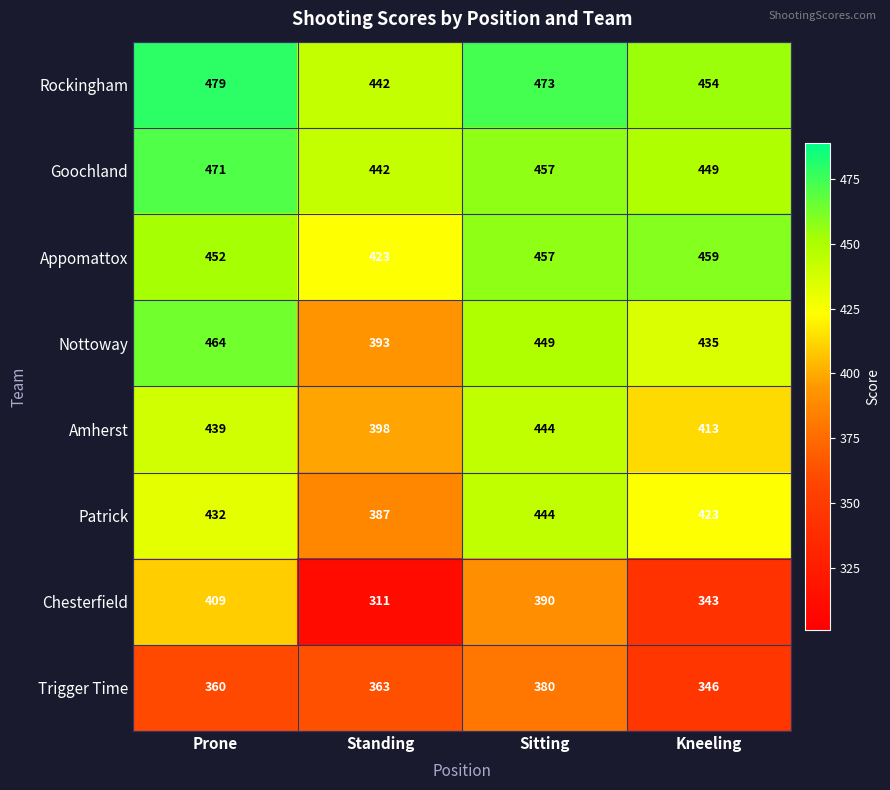

What is the sum of the Rockingham values at Kneeling and Sitting?

927